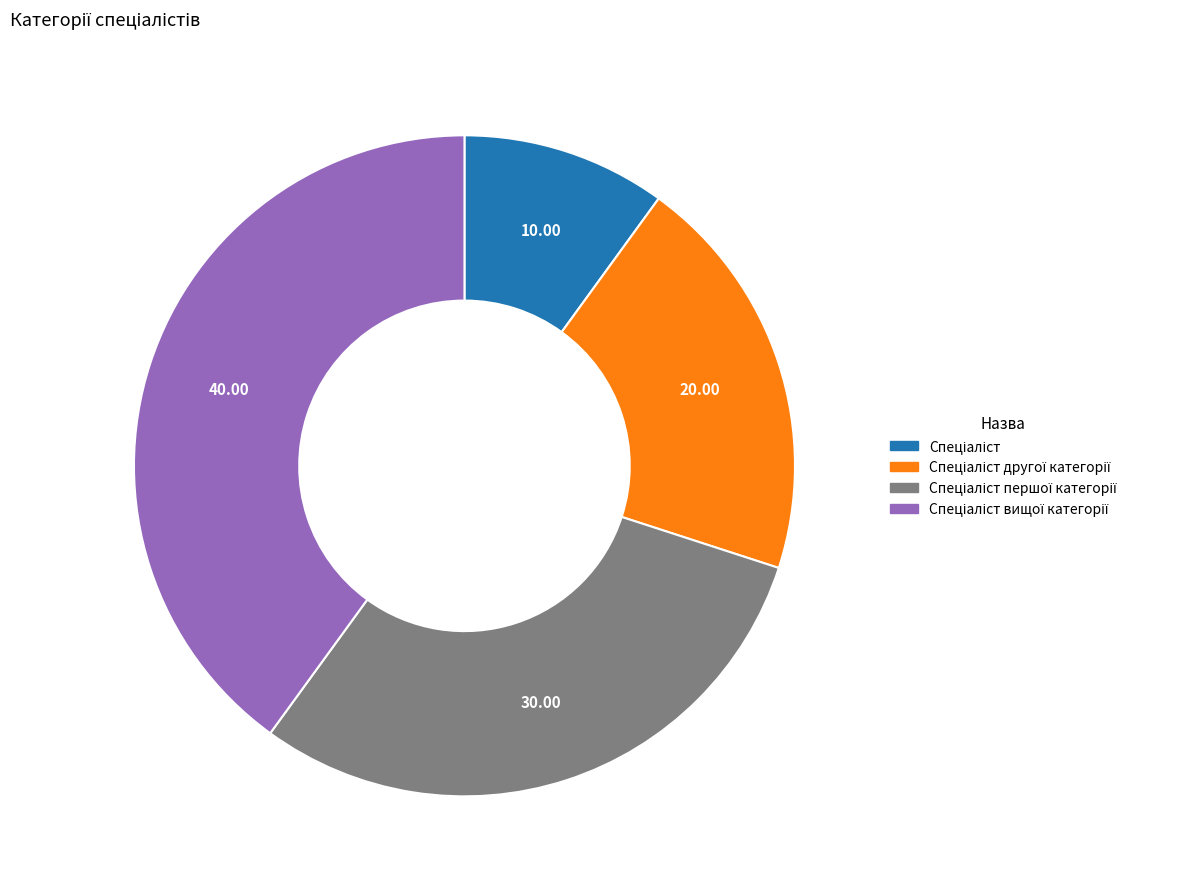

Does any single category account for the majority?

No